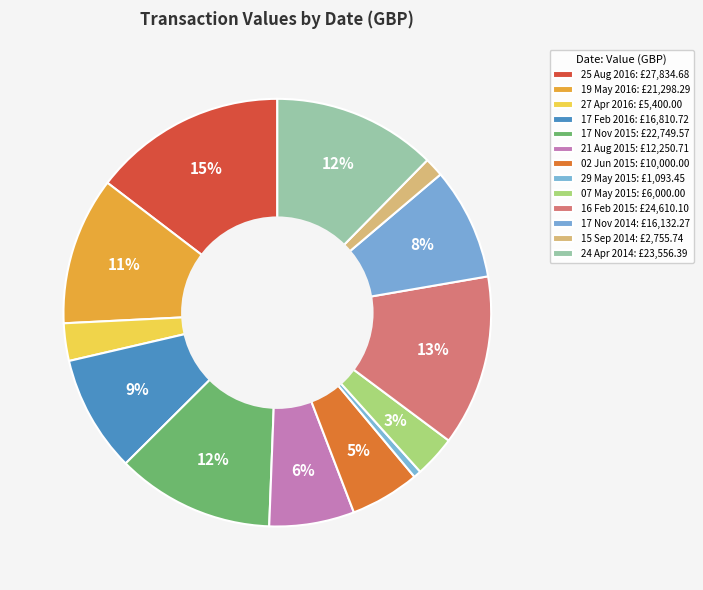

How many segments does this pie chart have?

13